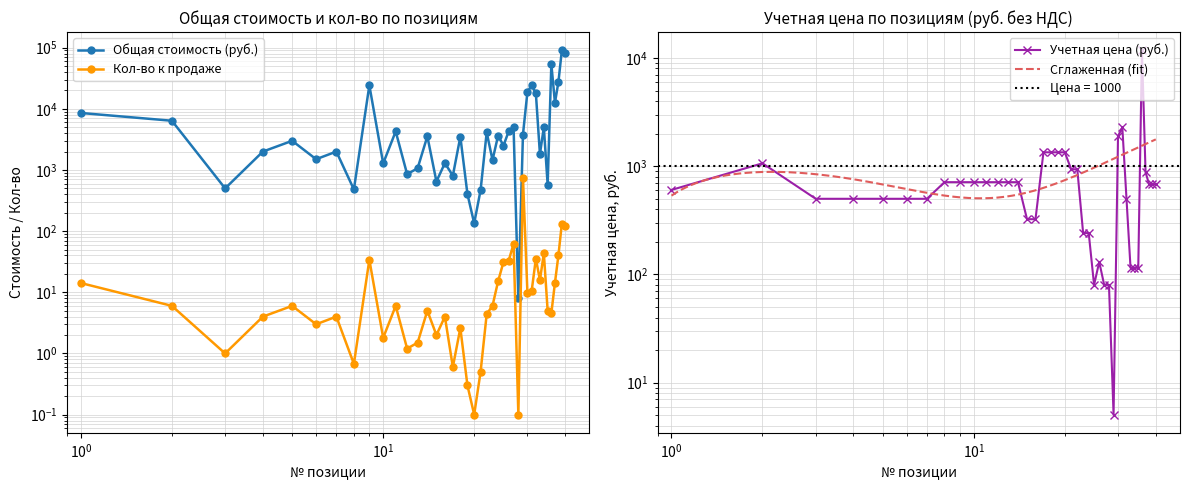

Which series has the largest range (max minus min)?

Общая стоимость по учетным ценам, руб